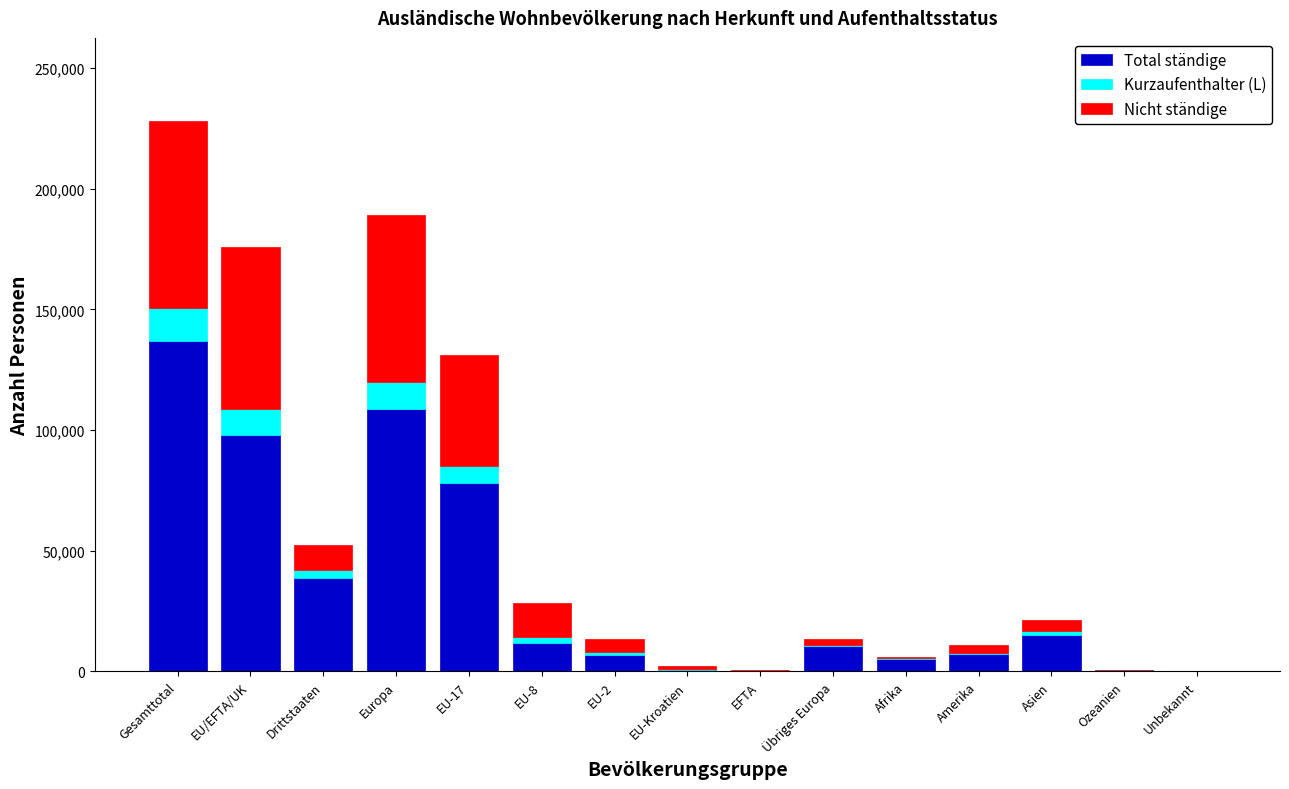

The Total ständige series shows 166656 at Europa. True or false?

False